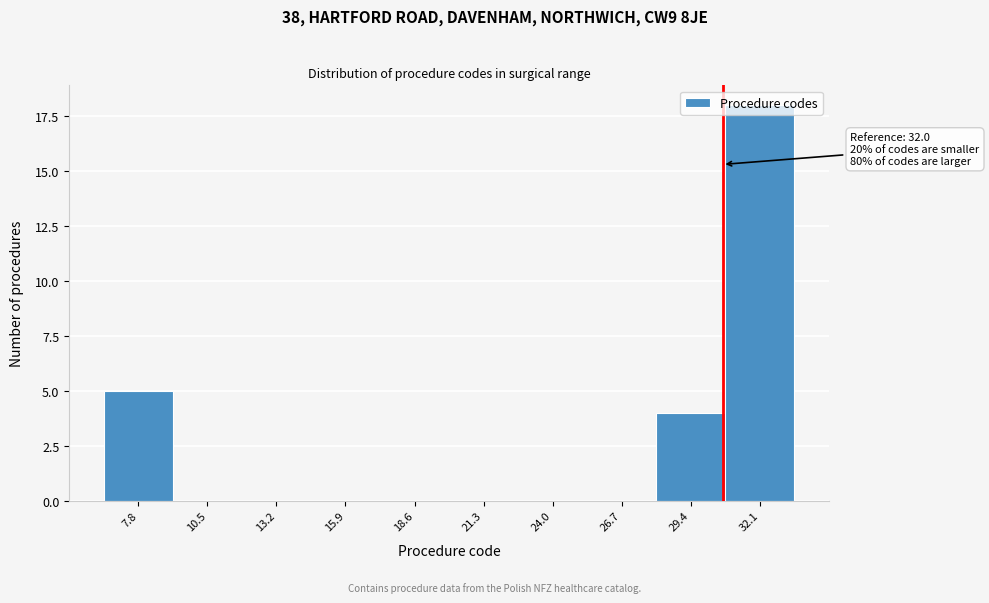

Where is the data nearest to the value 9?

7.8